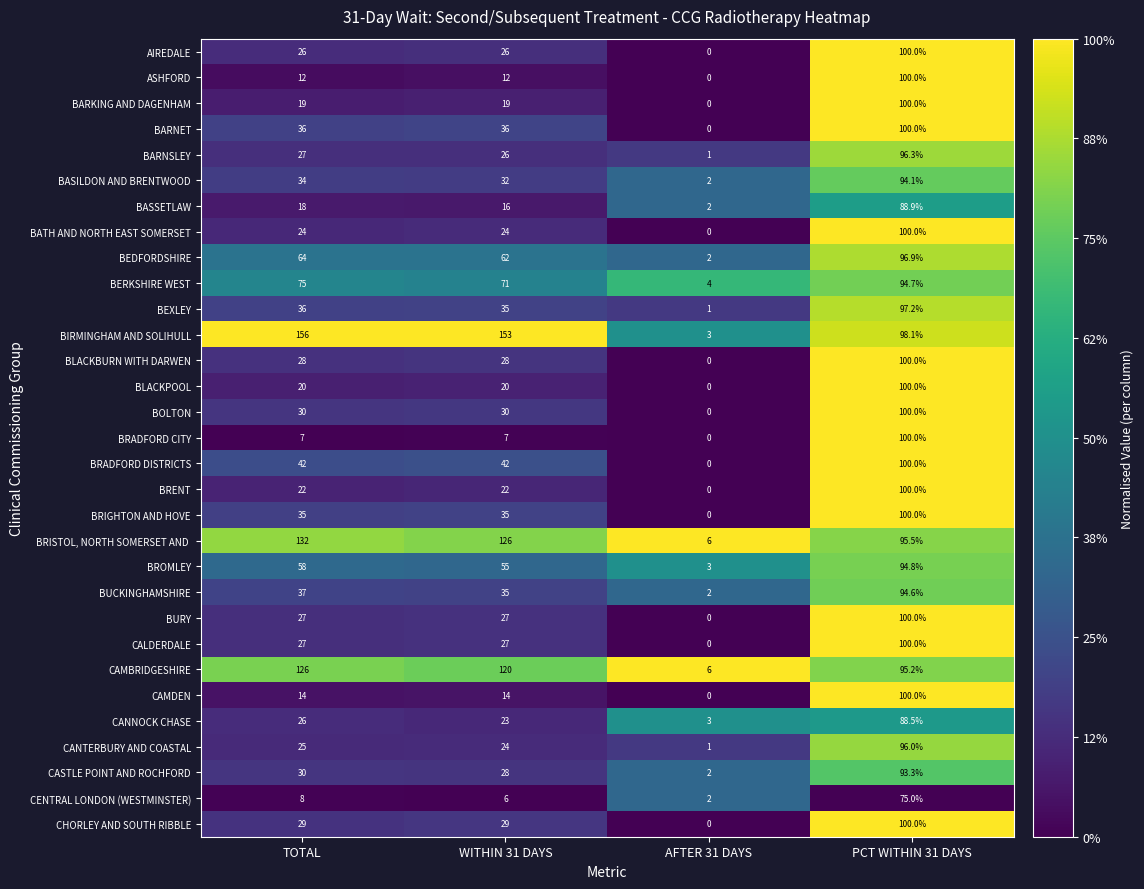

What is the approximate value of CAMBRIDGESHIRE at PCT WITHIN 31 DAYS?

95.2